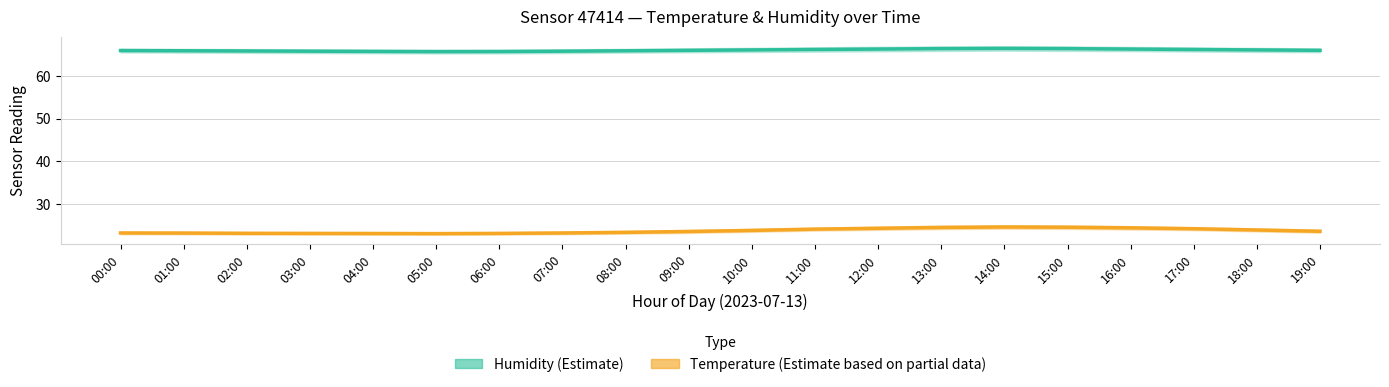

What position from the left is 13:00?

14